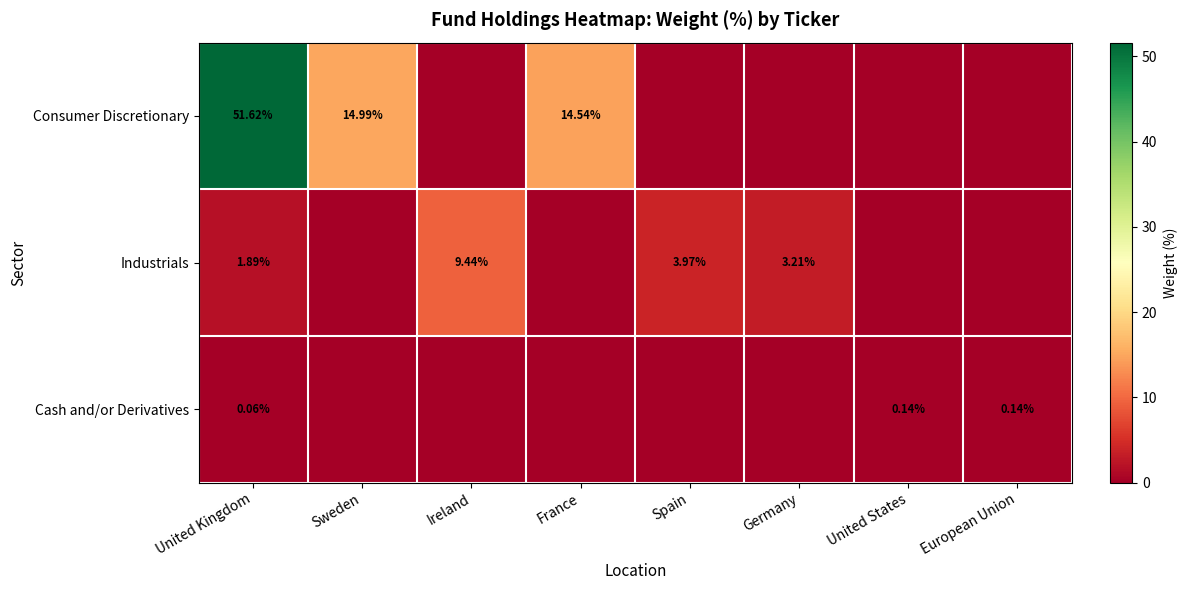

What is the difference between the maximum and second lowest values in the Industrials series?

9.4